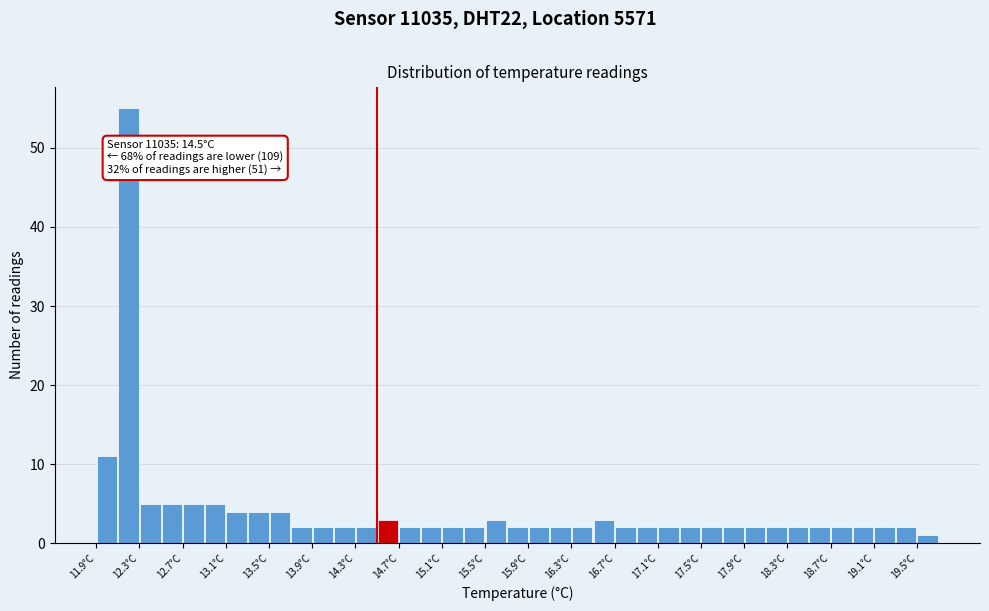

Which range on the x-axis has the tallest bar?

12.1 to 12.3